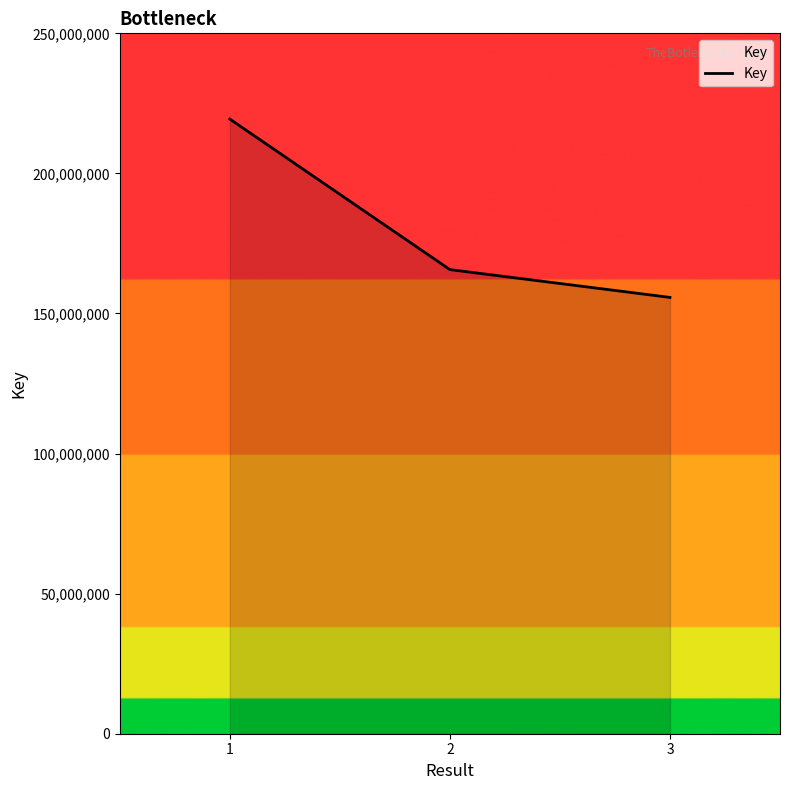

Count the number of categories in the chart.

3